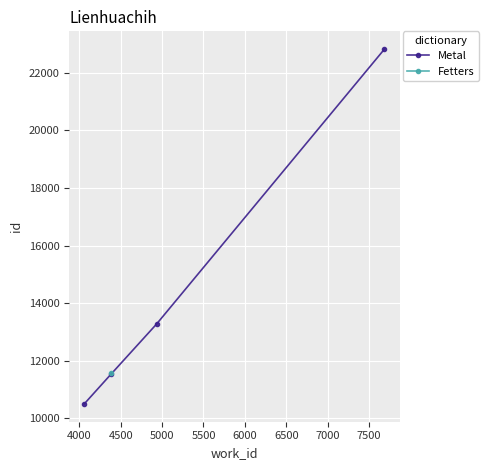

What is the value of the Metal point at the 3rd from the left?

13274